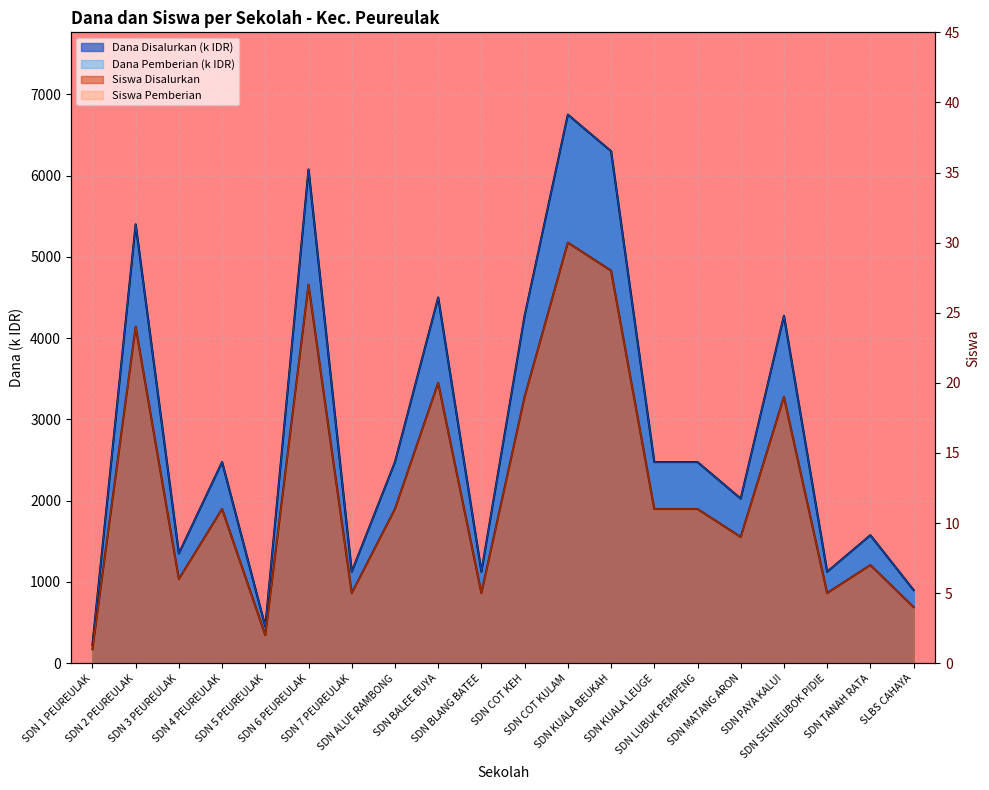

How many values in the Siswa Pemberian series are below 11?

9